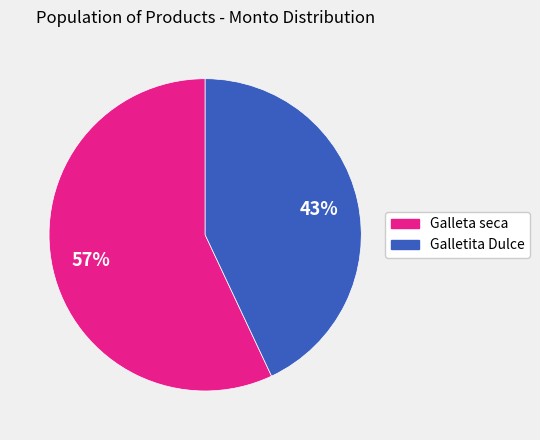

What is the largest slice in the pie chart?

Galleta seca